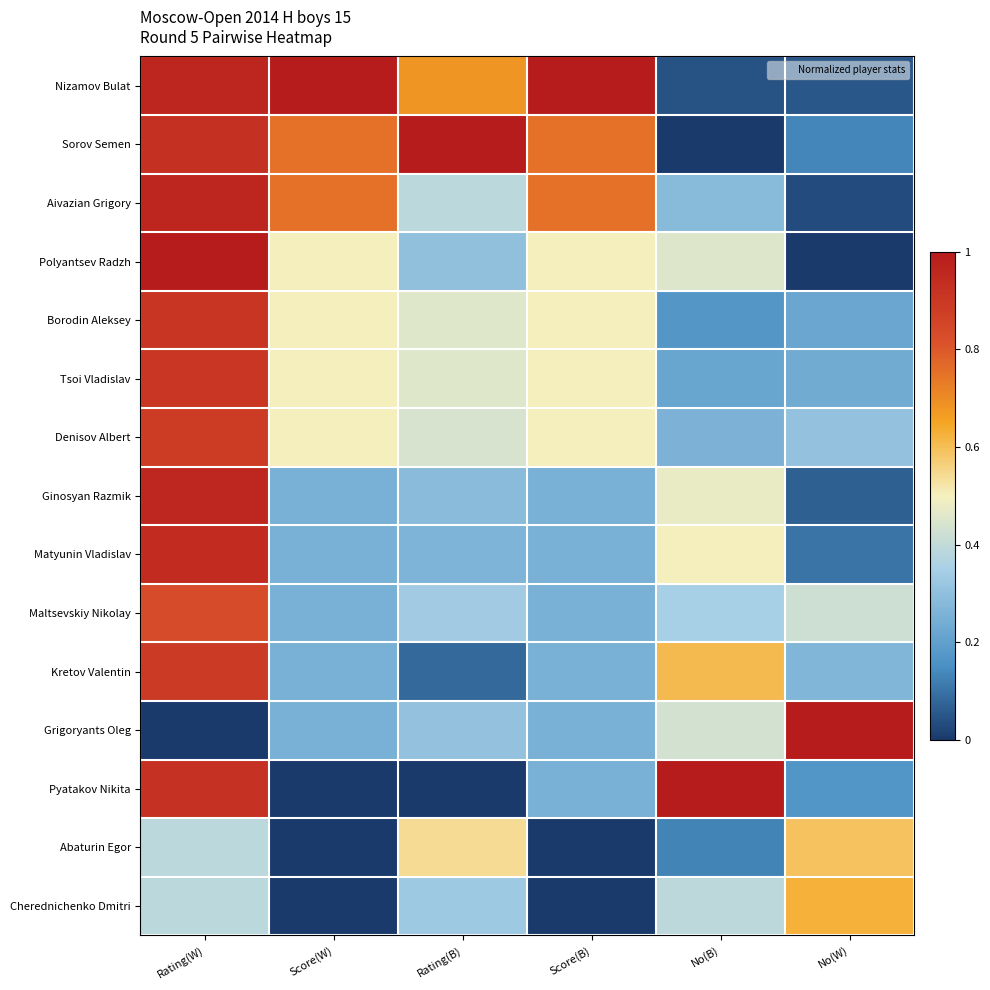

Reading left to right, transcribe all the data shown in this chart.

Nizamov Bulat: Rating(W)=1.0	Score(W)=1.0	Rating(B)=0.7	Score(B)=1.0	No(B)=0.0	No(W)=0.1
Sorov Semen: Rating(W)=0.9	Score(W)=0.8	Rating(B)=1.0	Score(B)=0.8	No(B)=0.0	No(W)=0.1
Aivazian Grigory: Rating(W)=1.0	Score(W)=0.8	Rating(B)=0.4	Score(B)=0.8	No(B)=0.3	No(W)=0.0
Polyantsev Radzh: Rating(W)=1.0	Score(W)=0.5	Rating(B)=0.3	Score(B)=0.5	No(B)=0.5	No(W)=0.0
Borodin Aleksey: Rating(W)=0.9	Score(W)=0.5	Rating(B)=0.5	Score(B)=0.5	No(B)=0.2	No(W)=0.2
Tsoi Vladislav: Rating(W)=0.9	Score(W)=0.5	Rating(B)=0.5	Score(B)=0.5	No(B)=0.2	No(W)=0.2
Denisov Albert: Rating(W)=0.9	Score(W)=0.5	Rating(B)=0.4	Score(B)=0.5	No(B)=0.3	No(W)=0.3
Ginosyan Razmik: Rating(W)=1.0	Score(W)=0.2	Rating(B)=0.3	Score(B)=0.2	No(B)=0.5	No(W)=0.1
Matyunin Vladislav: Rating(W)=0.9	Score(W)=0.2	Rating(B)=0.3	Score(B)=0.2	No(B)=0.5	No(W)=0.1
Maltsevskiy Nikolay: Rating(W)=0.8	Score(W)=0.2	Rating(B)=0.3	Score(B)=0.2	No(B)=0.3	No(W)=0.4
Kretov Valentin: Rating(W)=0.9	Score(W)=0.2	Rating(B)=0.1	Score(B)=0.2	No(B)=0.6	No(W)=0.3
Grigoryants Oleg: Rating(W)=0.0	Score(W)=0.2	Rating(B)=0.3	Score(B)=0.2	No(B)=0.4	No(W)=1.0
Pyatakov Nikita: Rating(W)=0.9	Score(W)=0.0	Rating(B)=0.0	Score(B)=0.2	No(B)=1.0	No(W)=0.2
Abaturin Egor: Rating(W)=0.4	Score(W)=0.0	Rating(B)=0.5	Score(B)=0.0	No(B)=0.1	No(W)=0.6
Cherednichenko Dmitri: Rating(W)=0.4	Score(W)=0.0	Rating(B)=0.3	Score(B)=0.0	No(B)=0.4	No(W)=0.6